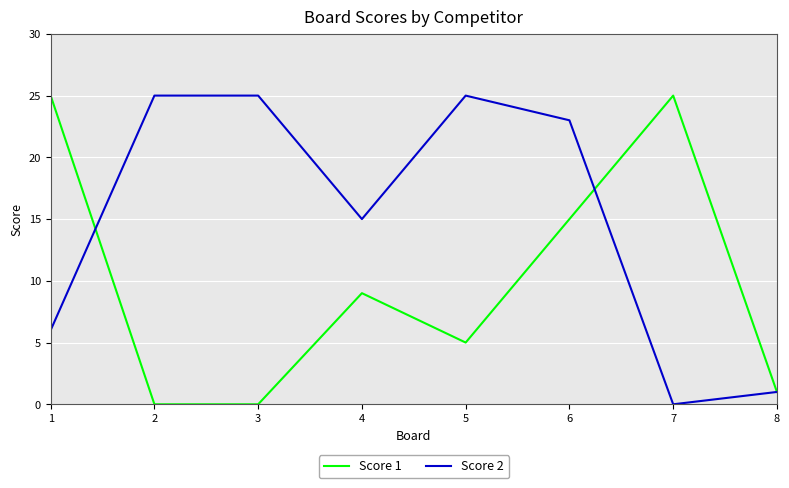

Is this an area chart (filled region under the line)?

No